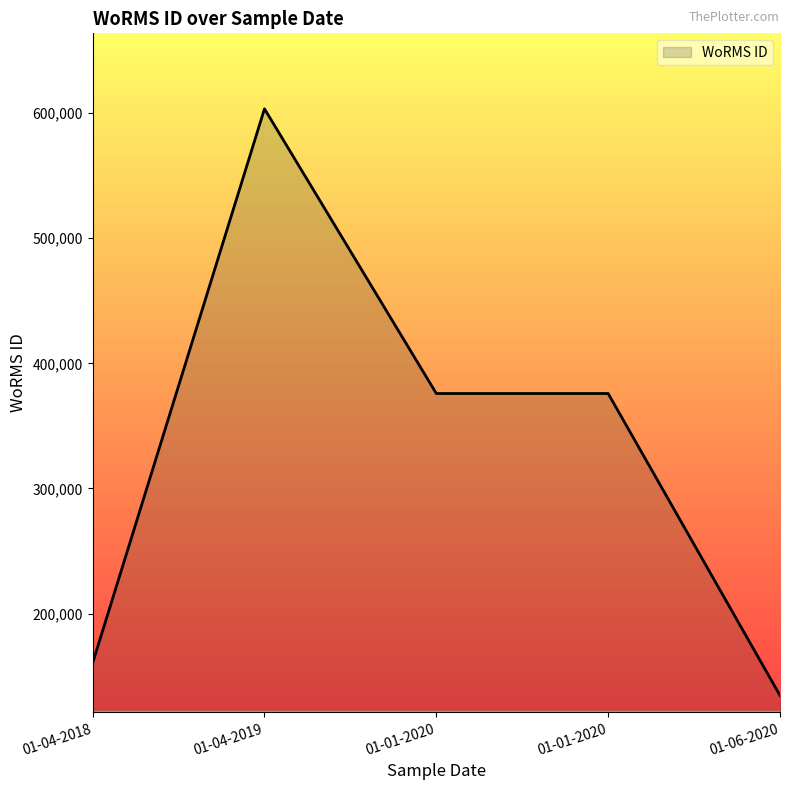

What is the ratio of the value at 01-04-2019 to the value at 01-01-2020?

1.6